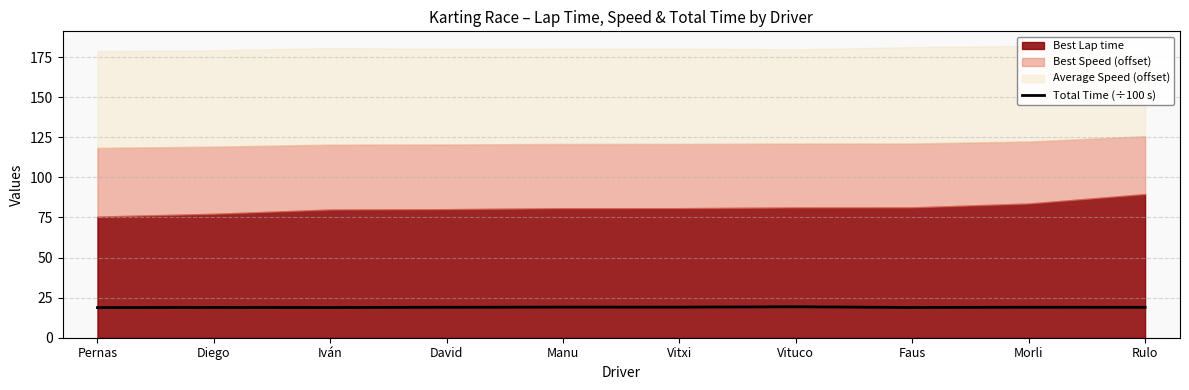

What position from the right is Vitxi?

5